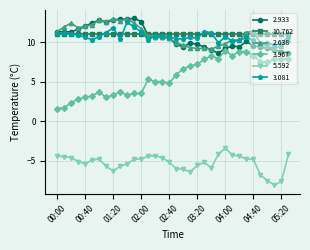

What is the smallest value displayed?

-8.1